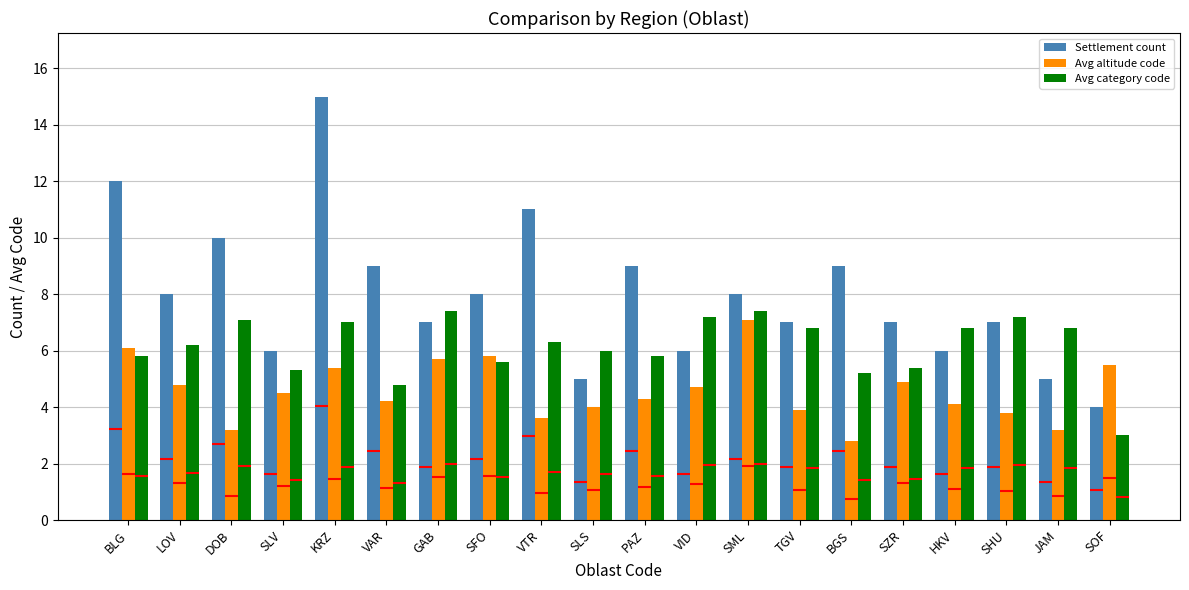

What is the average value of the Avg altitude code series?

4.6